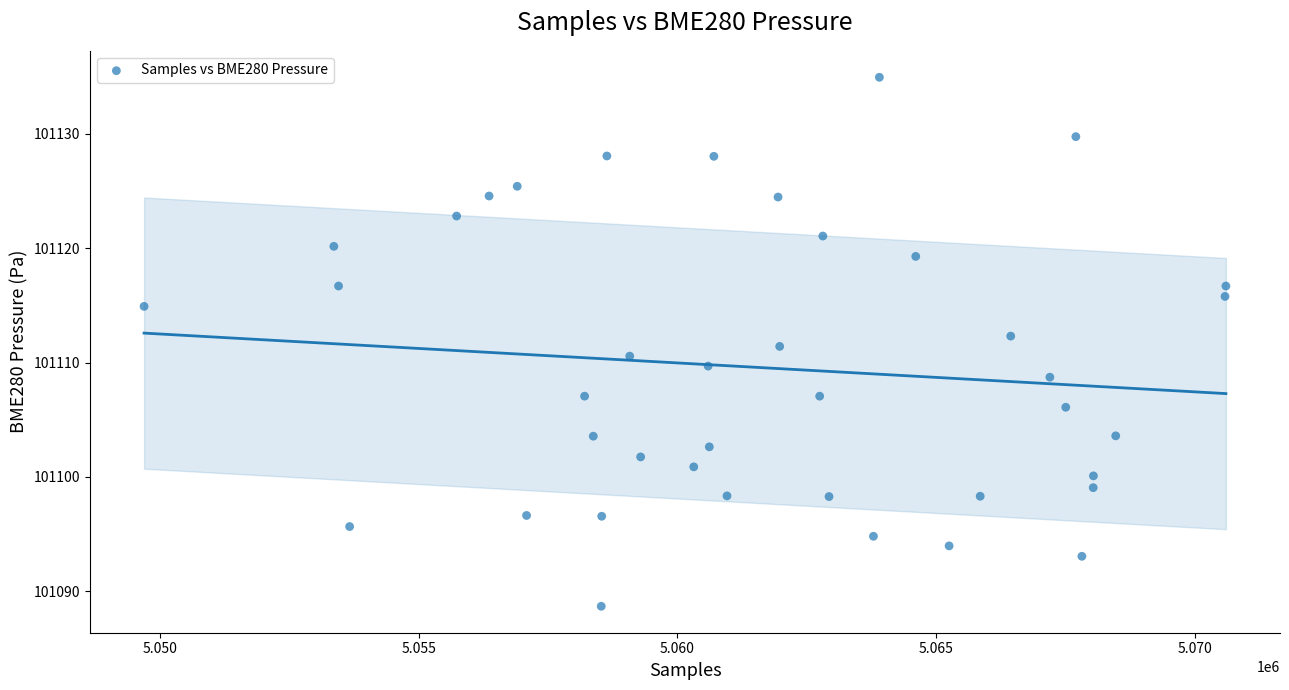

What is the range of X values (max minus min)?

20921.0